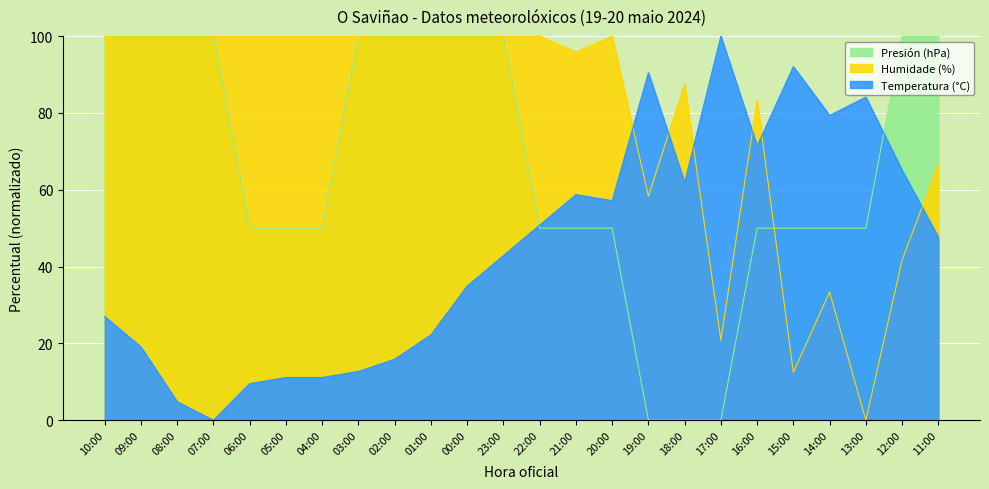

At which label is Humidade (%) closest to 50?

12:00